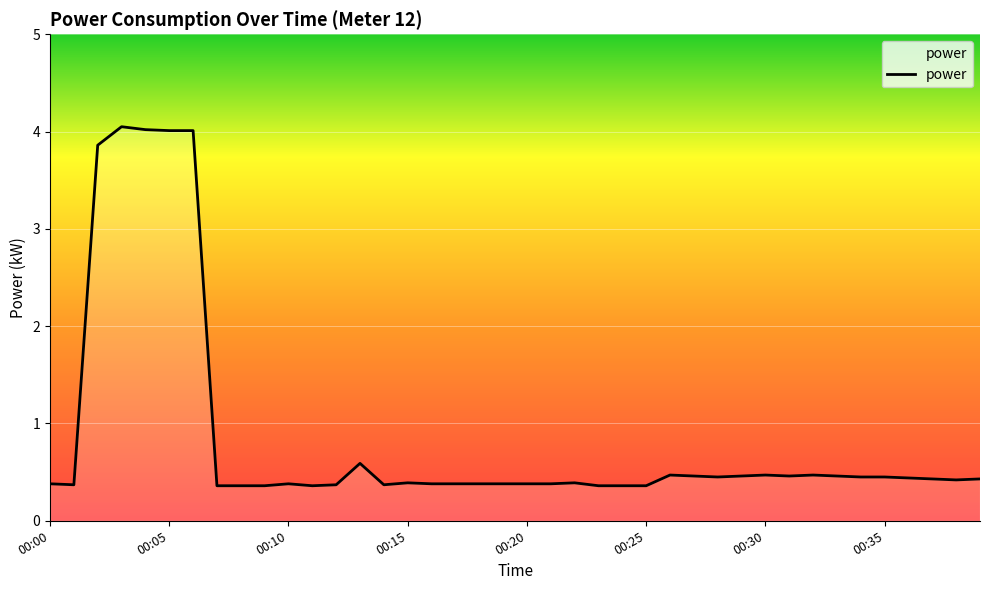

What is the minimum value shown in the chart?

0.4